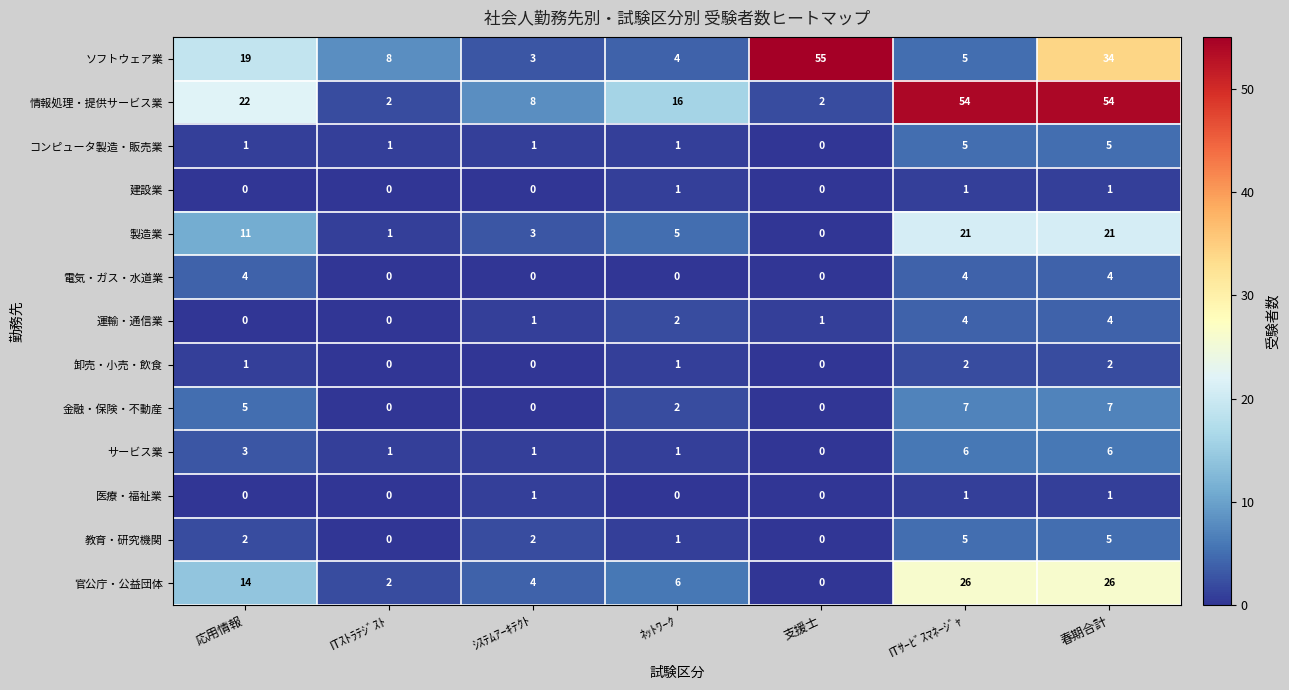

Which category has the lowest value in the サービス業 series?

支援士